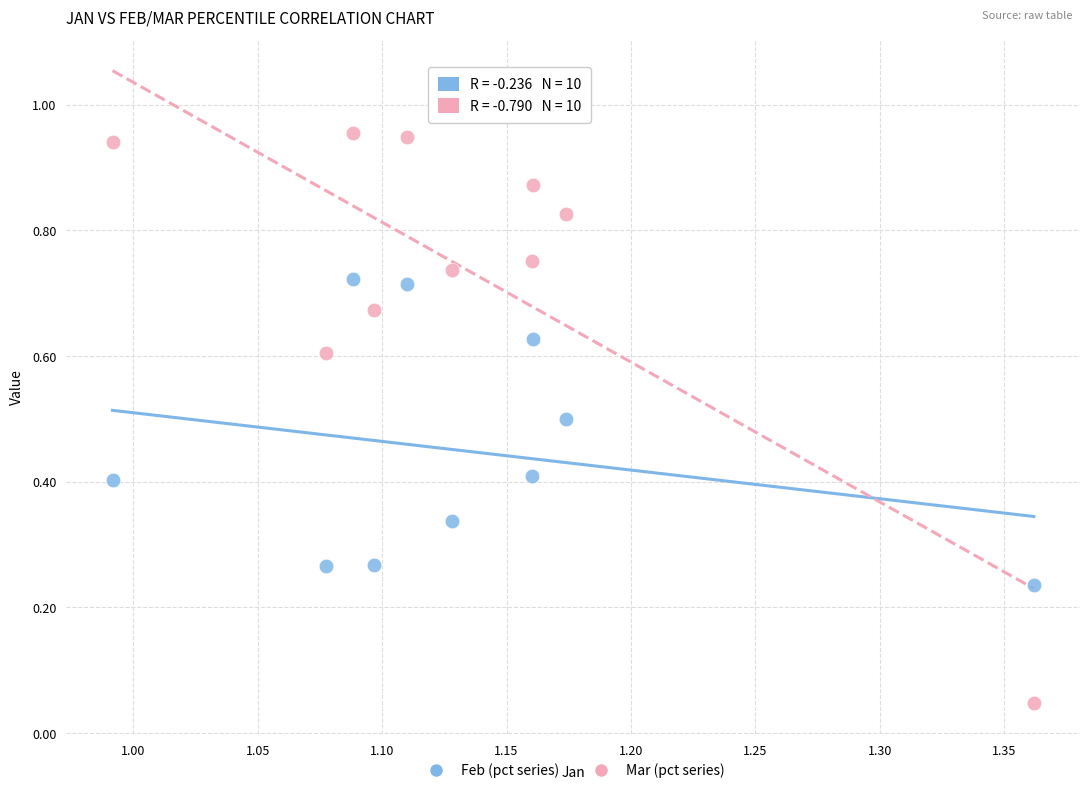

Which series has the largest Y range (max minus min)?

Mar (pct series)